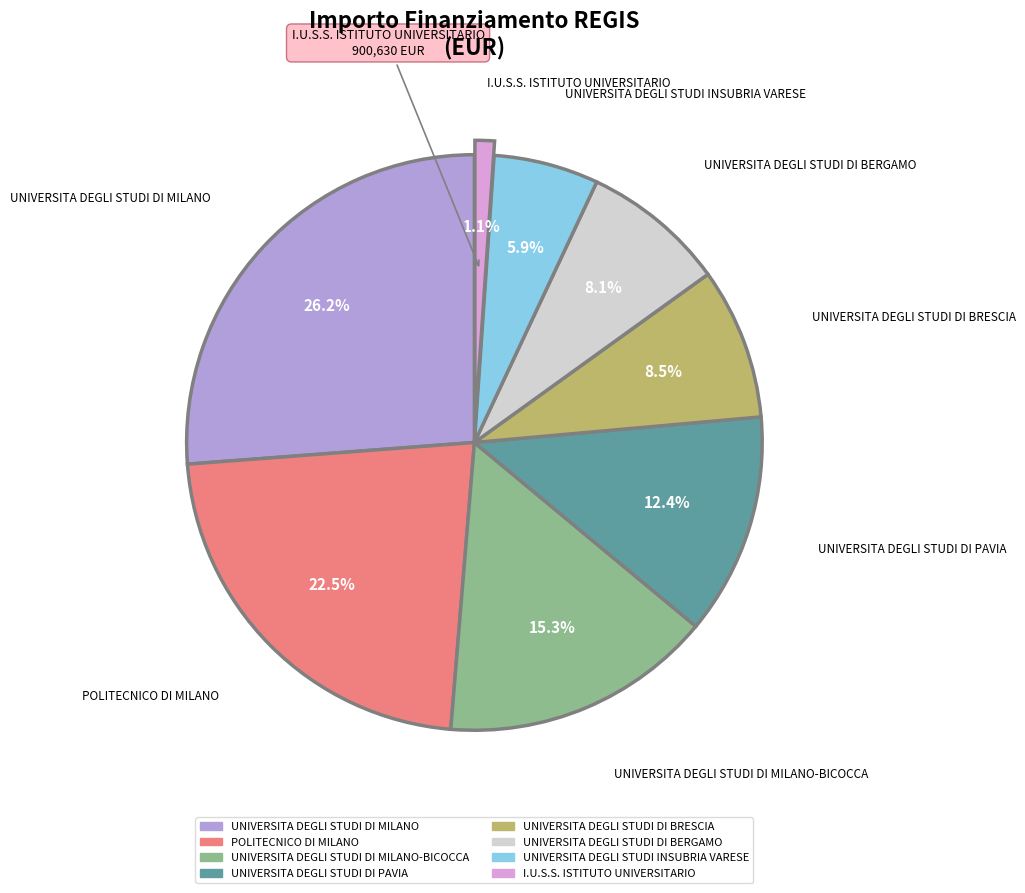

Is there any slice that represents more than half of the pie?

No